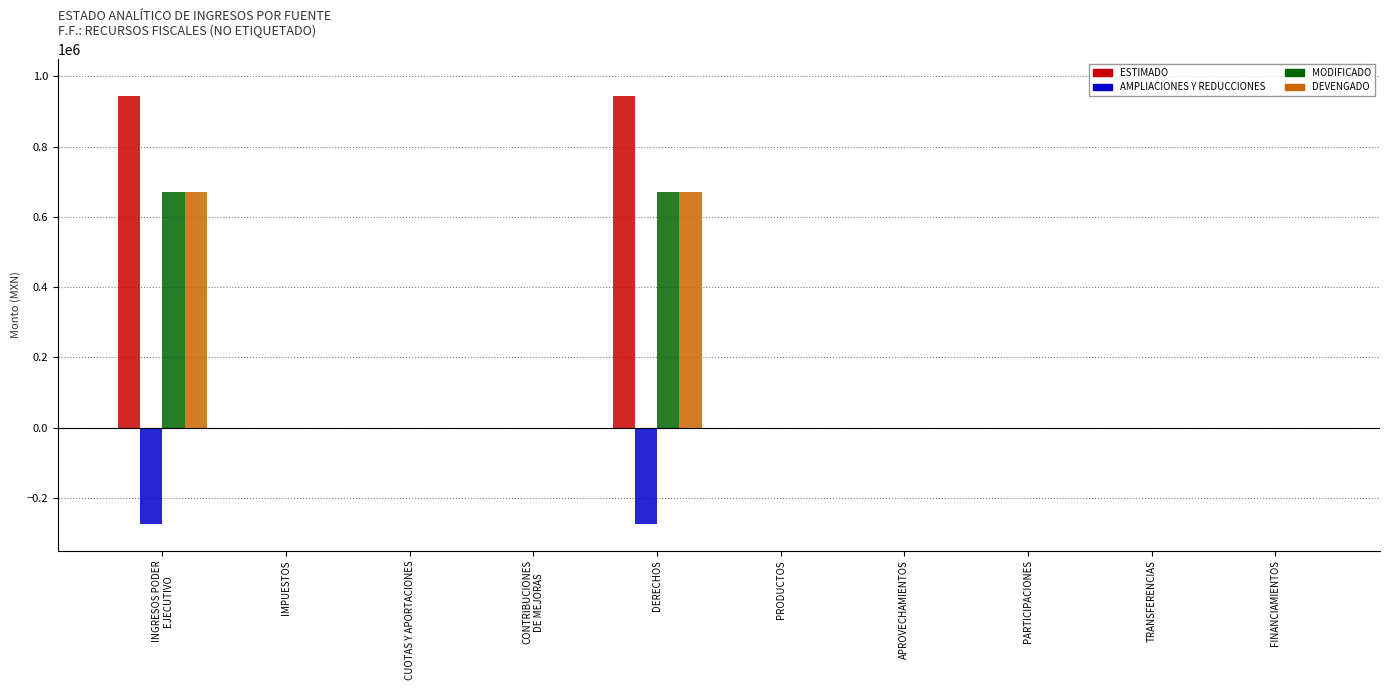

What is the average value of the MODIFICADO series?

133995.2